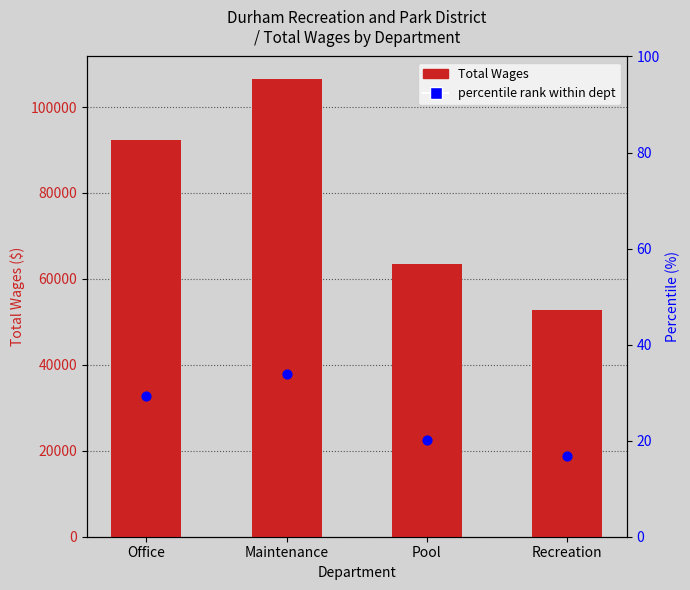

At how many categories does at least one series exceed 16671?

4